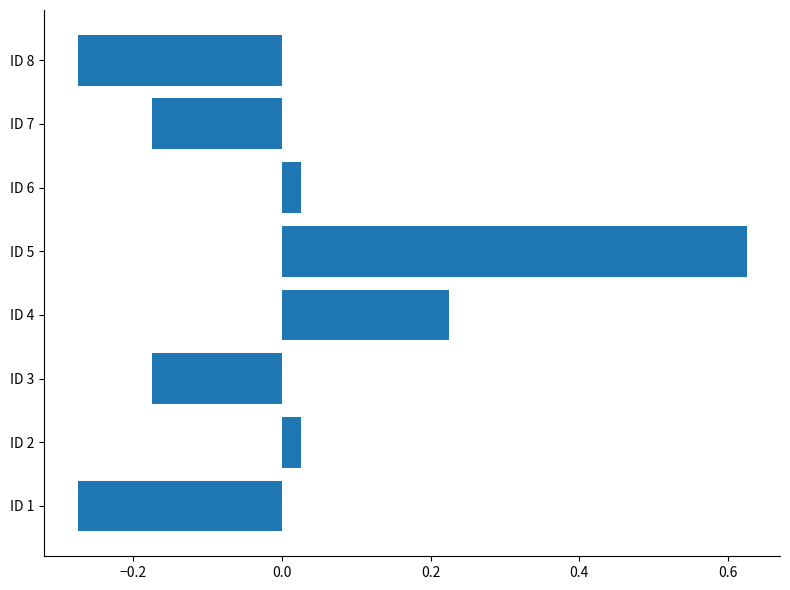

True or false: the data shows -0.1 at ID 3.

False